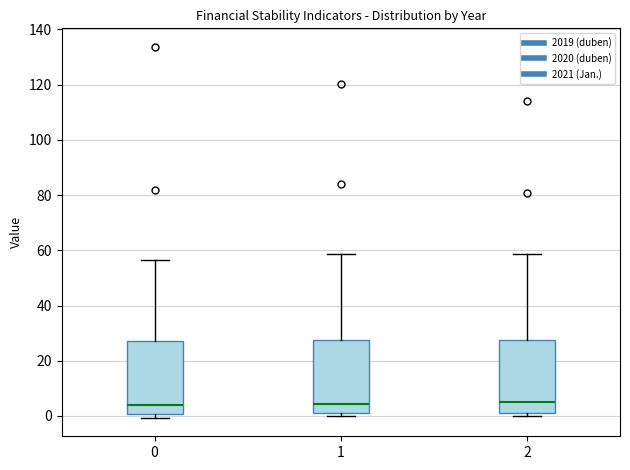

Reading left to right, transcribe this box plot: for each box, give where its median line is, the range the box spans, and where its two whiskers end, as read against the y-axis. The values are not printed on the chart, so give them approximately, as read against the axis.

0: median 4, box 0 to 26, whiskers 0 (just below the box's lower edge) to 56
1: median 4, box 0 to 28, whiskers 0 (just below the box's lower edge) to 58
2: median 6, box 2 to 28, whiskers 0 to 58